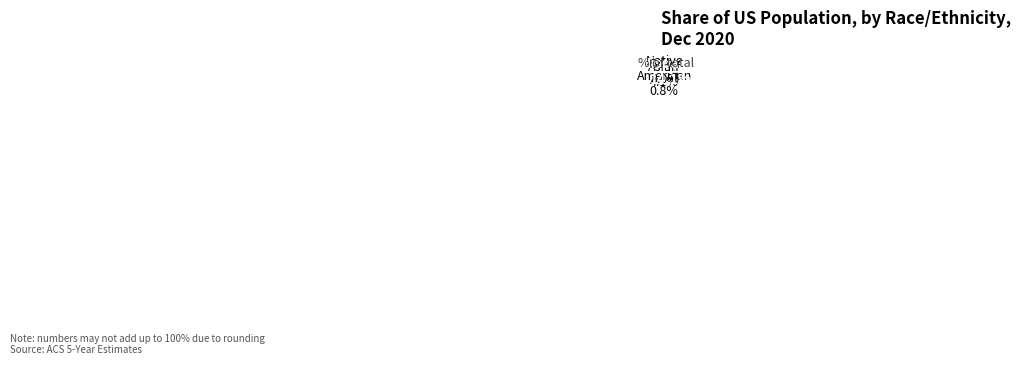

Which slice is the largest?

White